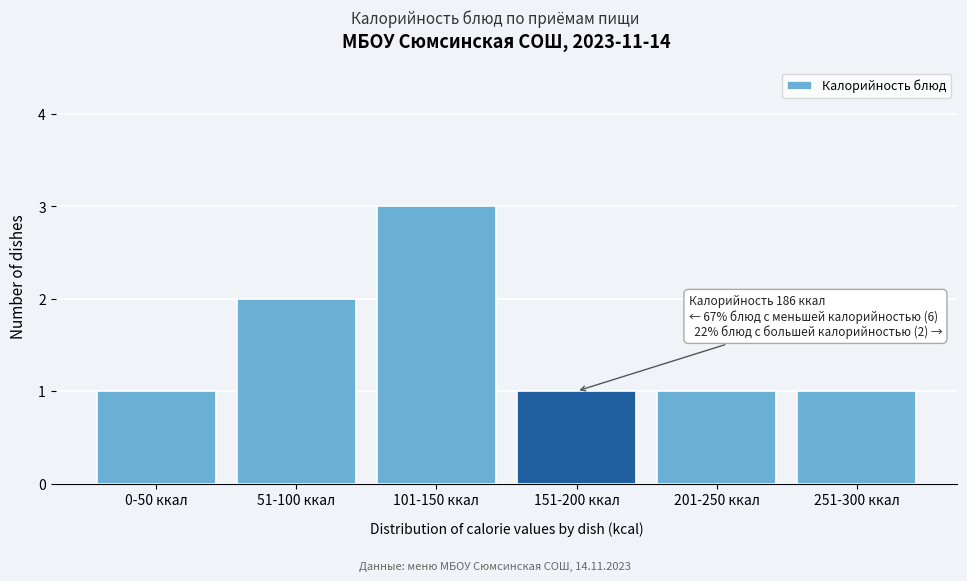

Reading left to right, extract all data points from this chart.

1	2	3	1	1	1